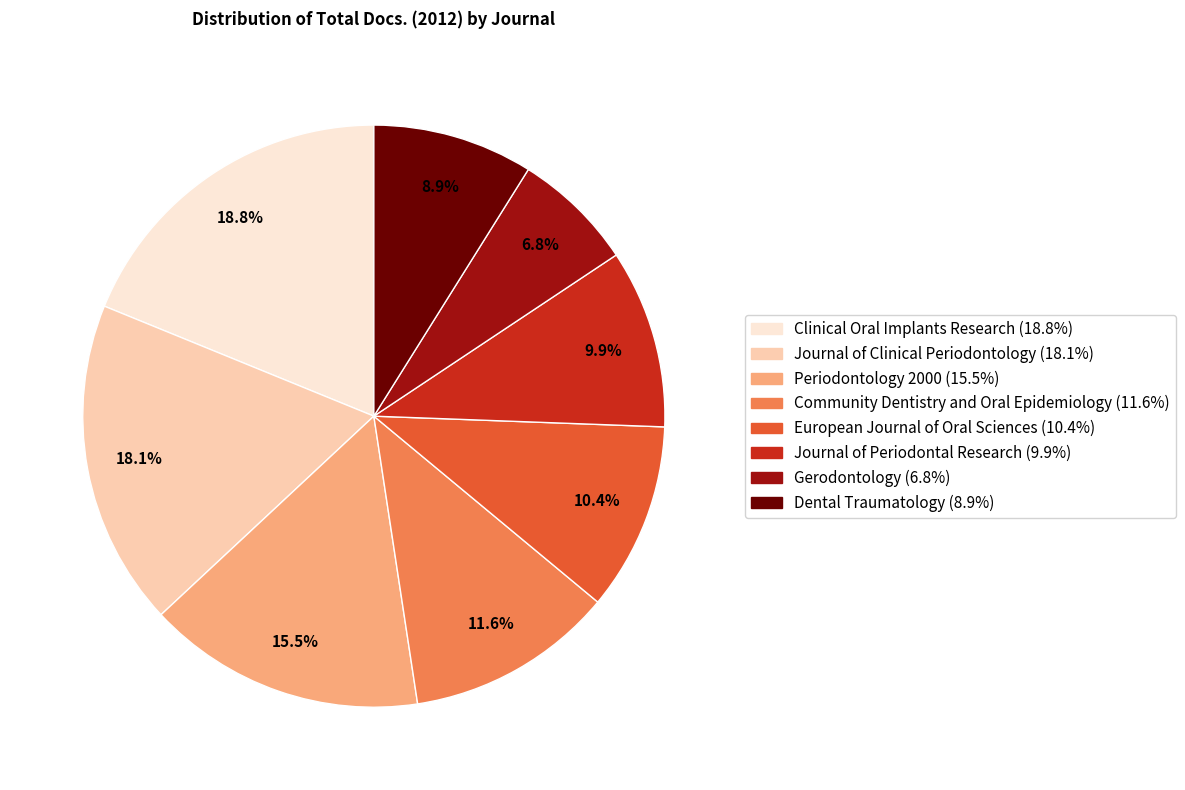

The Clinical Oral Implants Research slice represents 19% of the pie. True or false?

True